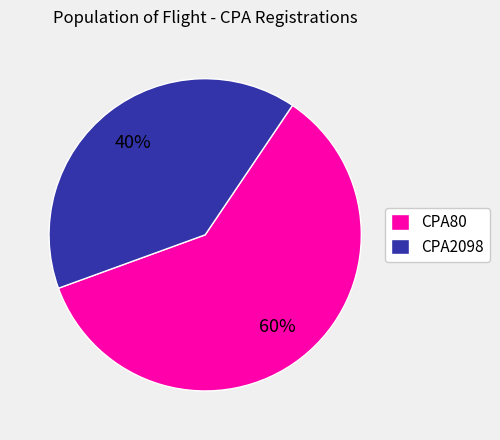

To the nearest percent, what percentage of the pie is CPA2098?

40%